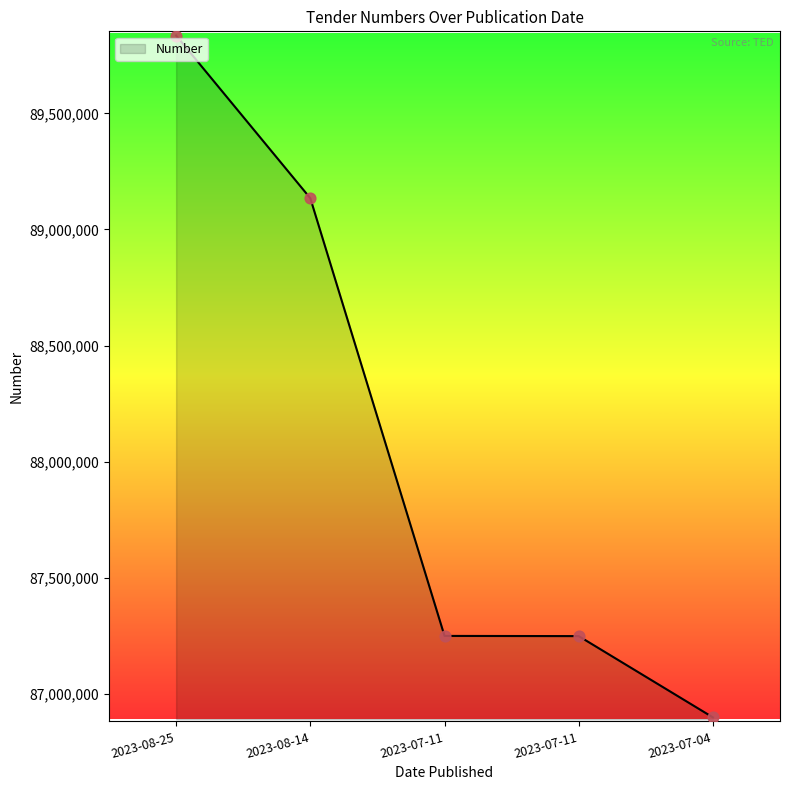

How many lines are shown in the chart?

1